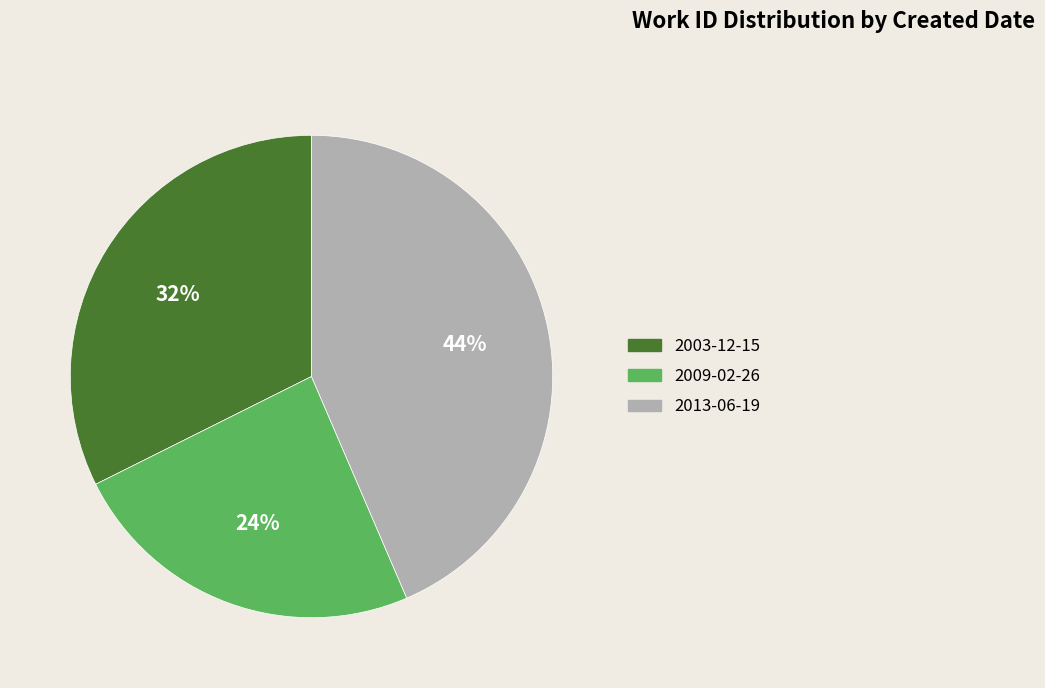

Which category has the smallest portion of the pie?

2009-02-26